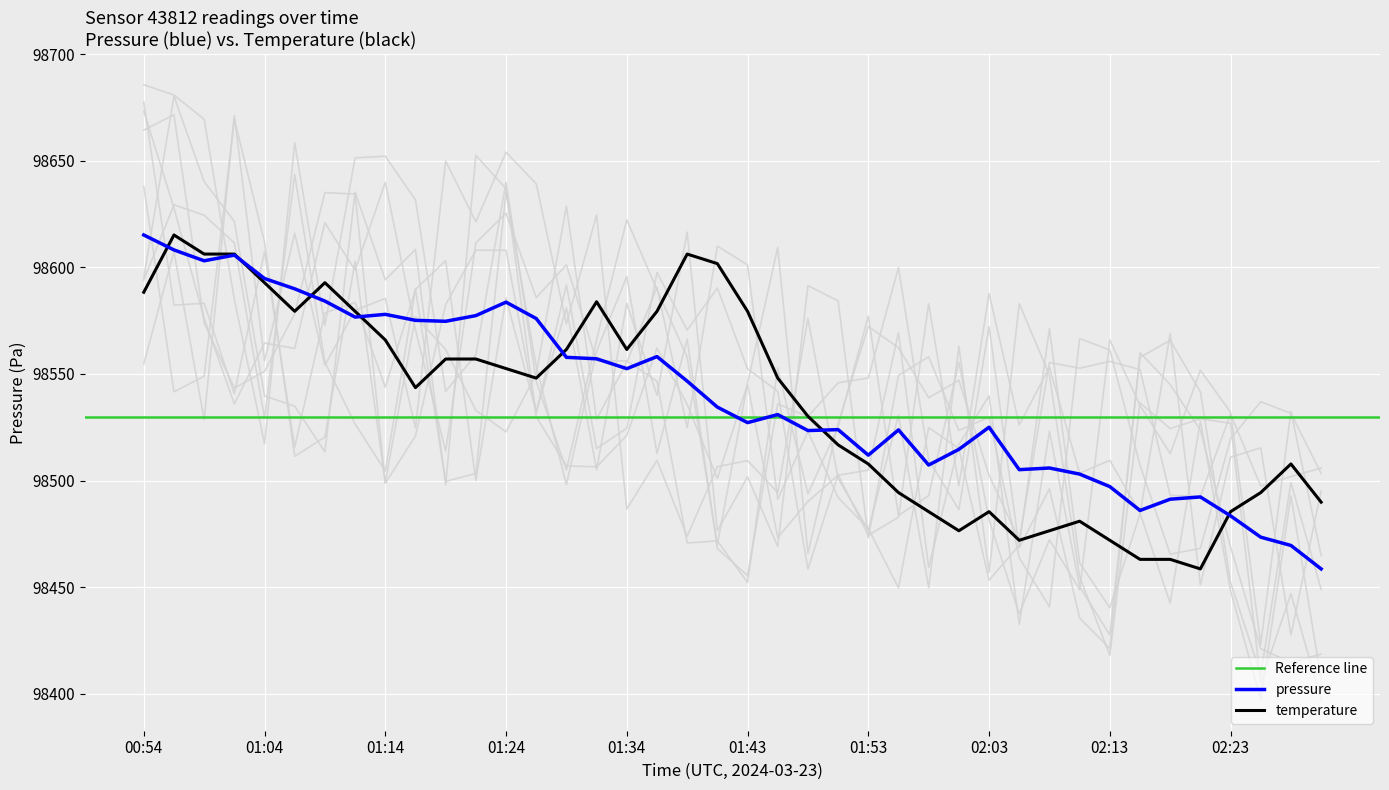

Is the value of pressure at 02:15 greater than the value of temperature at 01:29?

No